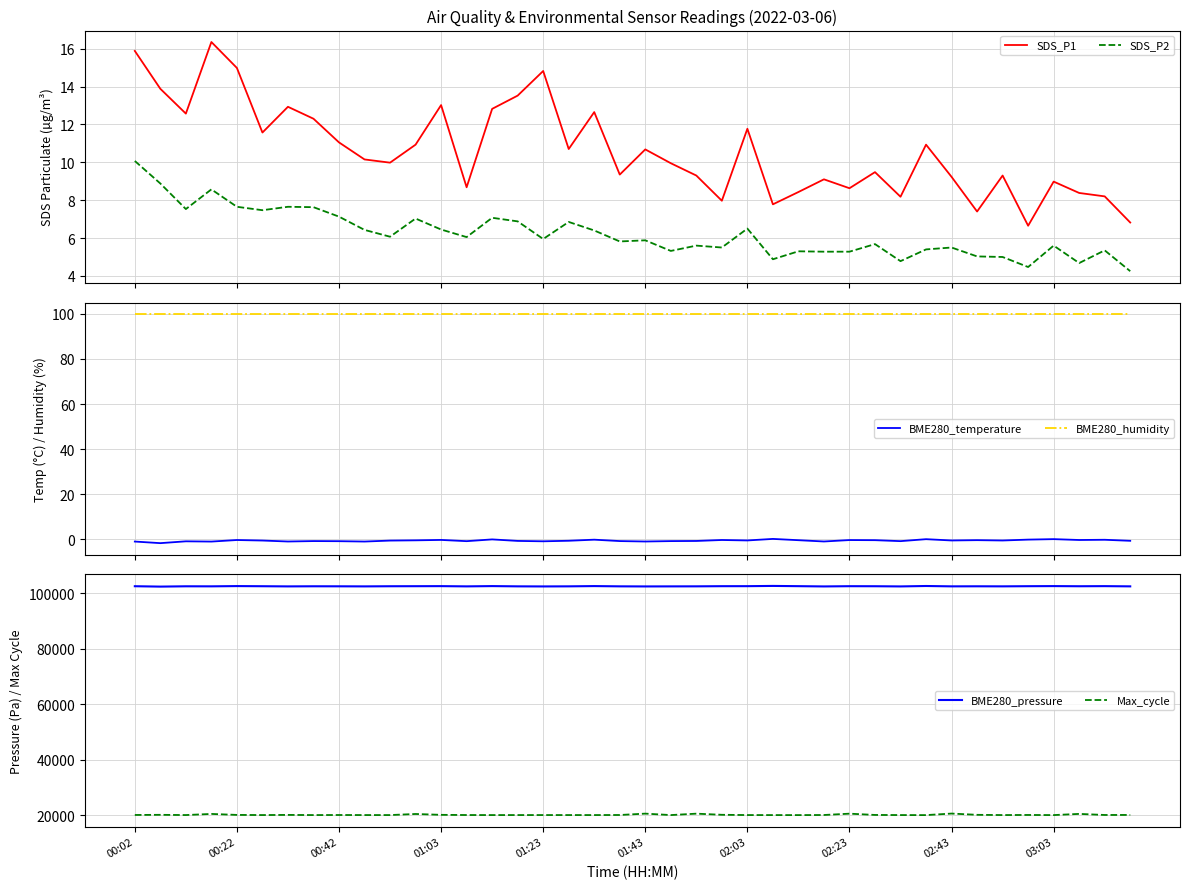

True or false: SDS_P1 and SDS_P2 intersect in this chart.

False